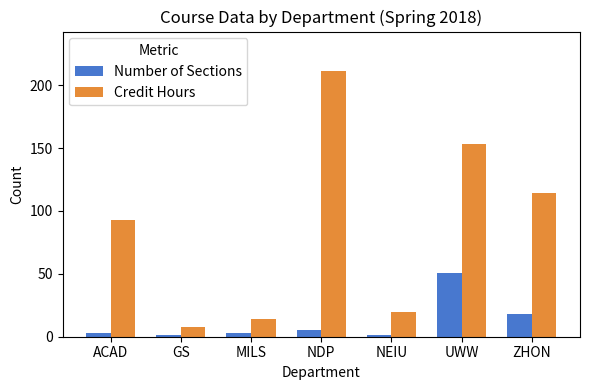

What value does the Credit Hours series have at UWW, to the nearest 10?

150